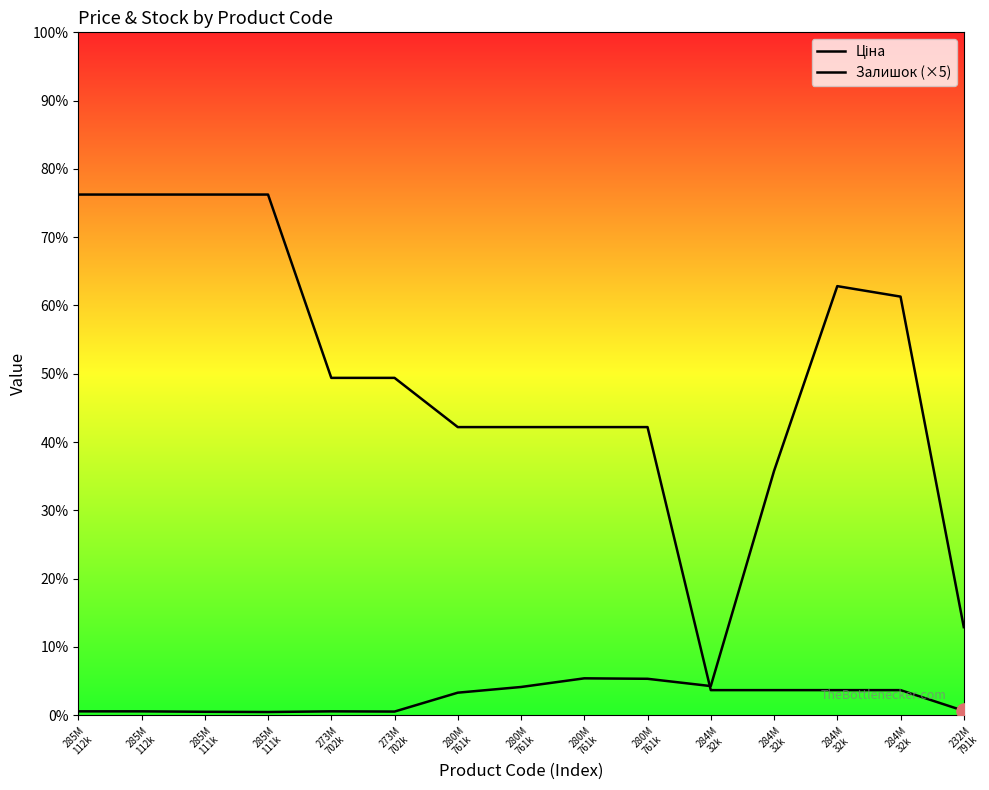

Which series has the widest spread of Y values?

Ціна